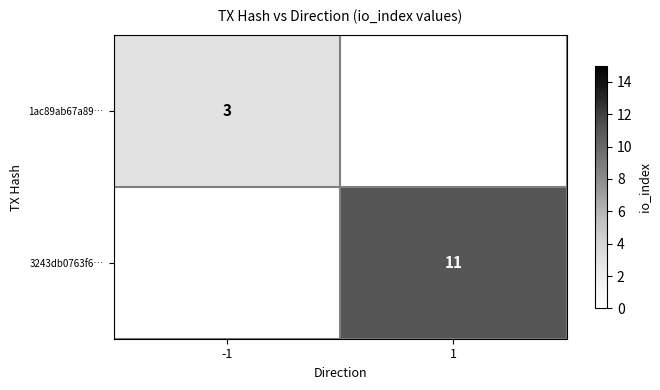

Is it true that 1ac89ab67a89… equals 2 at -1?

False